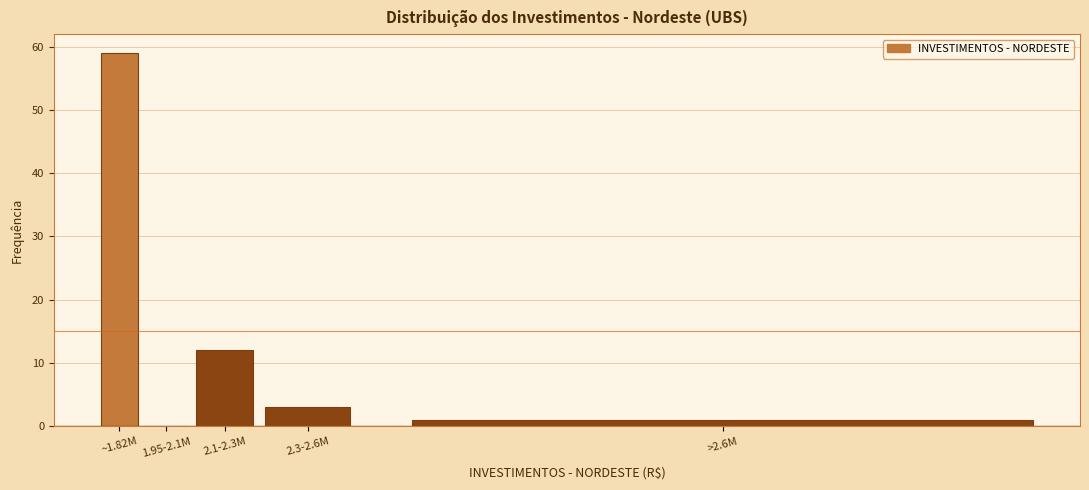

Reading left to right, what are all the values shown in this chart?

~1.82M=59	1.95-2.1M=0	2.1-2.3M=12	2.3-2.6M=3	>2.6M=1